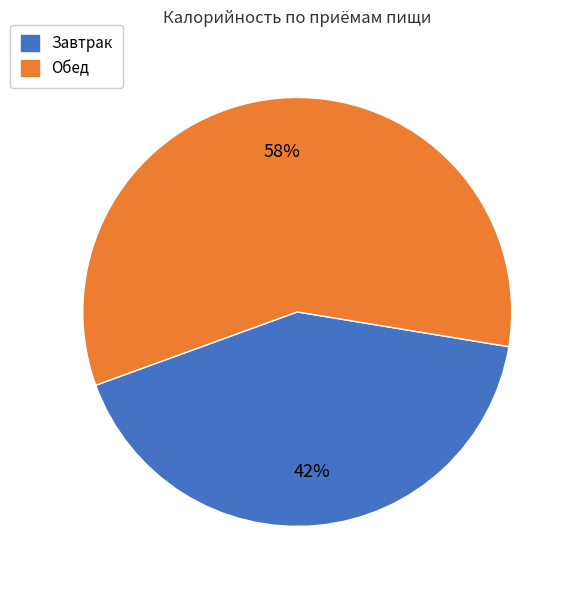

Combined, do Завтрак and Обед account for over 50%?

Yes